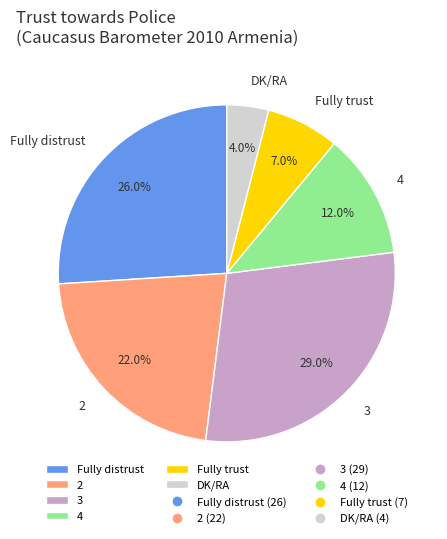

What is the ratio of the value at 2 to the value at 3?

0.8